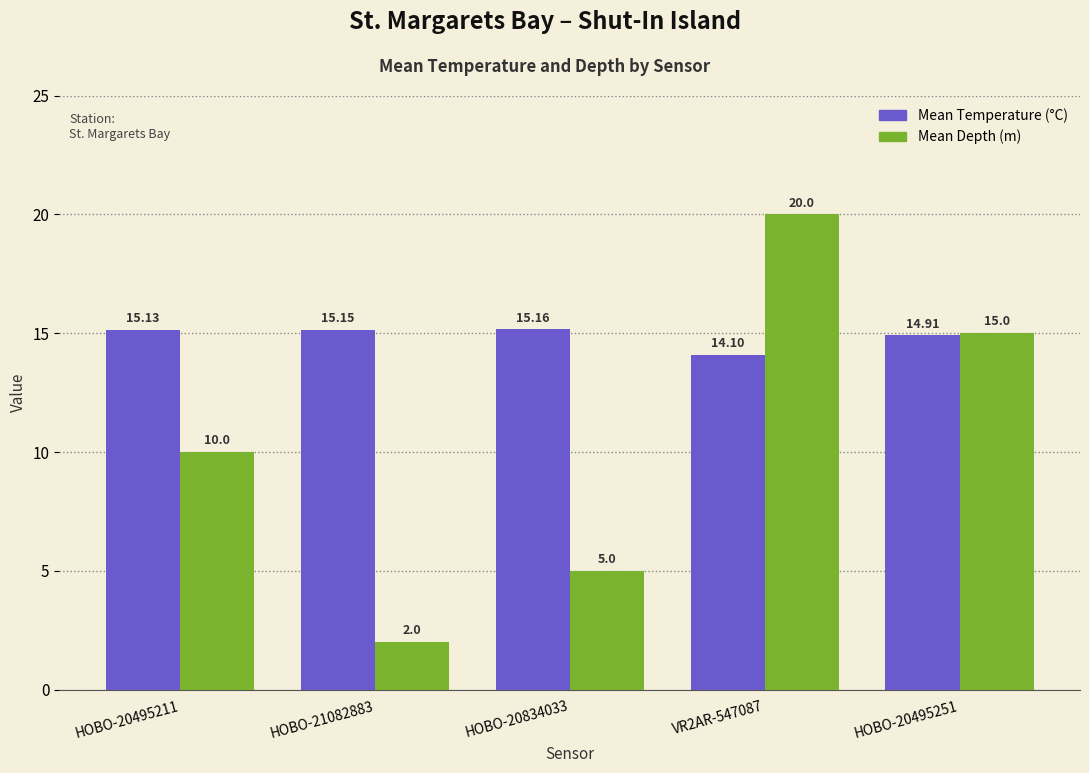

Where does the Mean Temperature (°C) series first go above 15?

HOBO-20495211